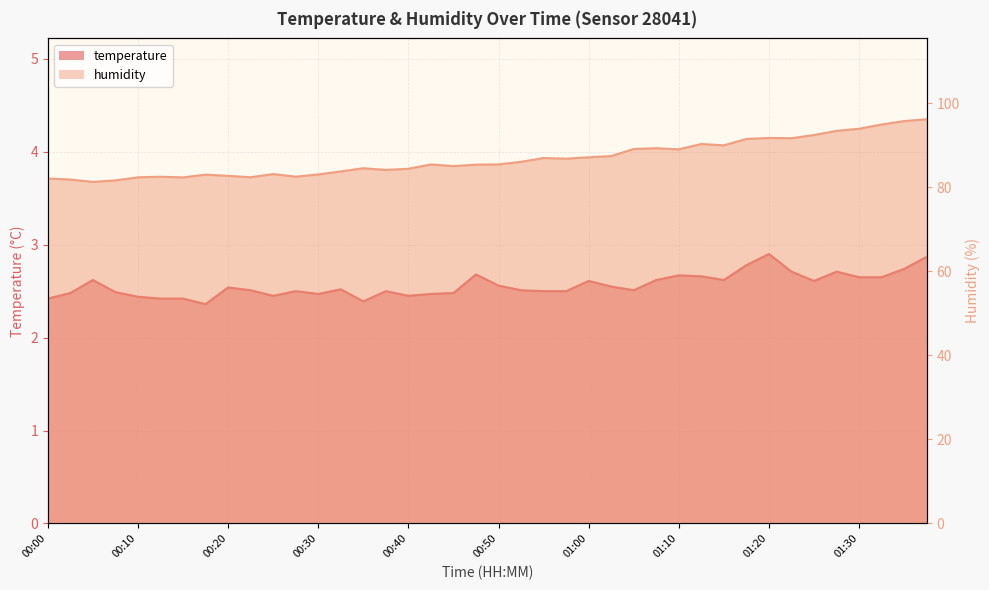

True or false: temperature and humidity intersect in this chart.

False